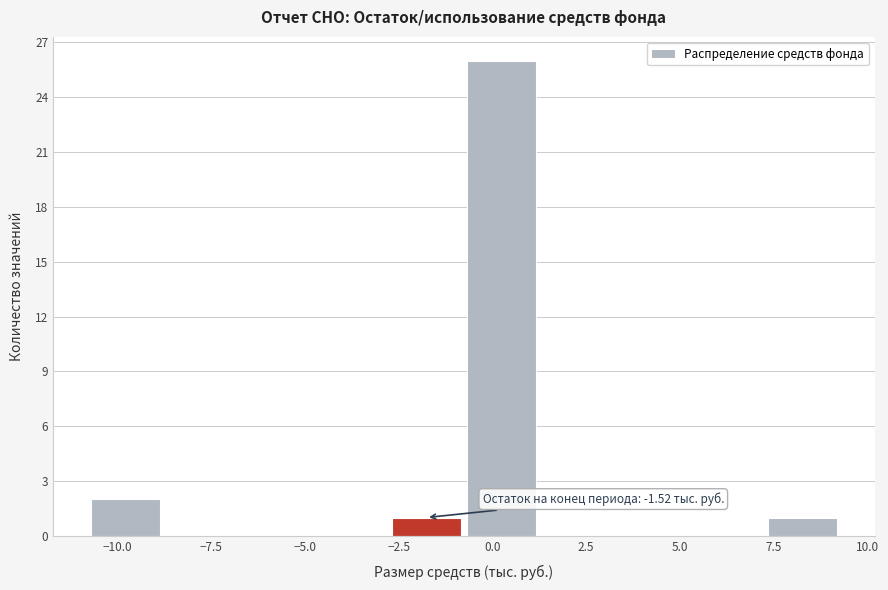

Which range on the x-axis has the tallest bar?

-1.0 to 1.0